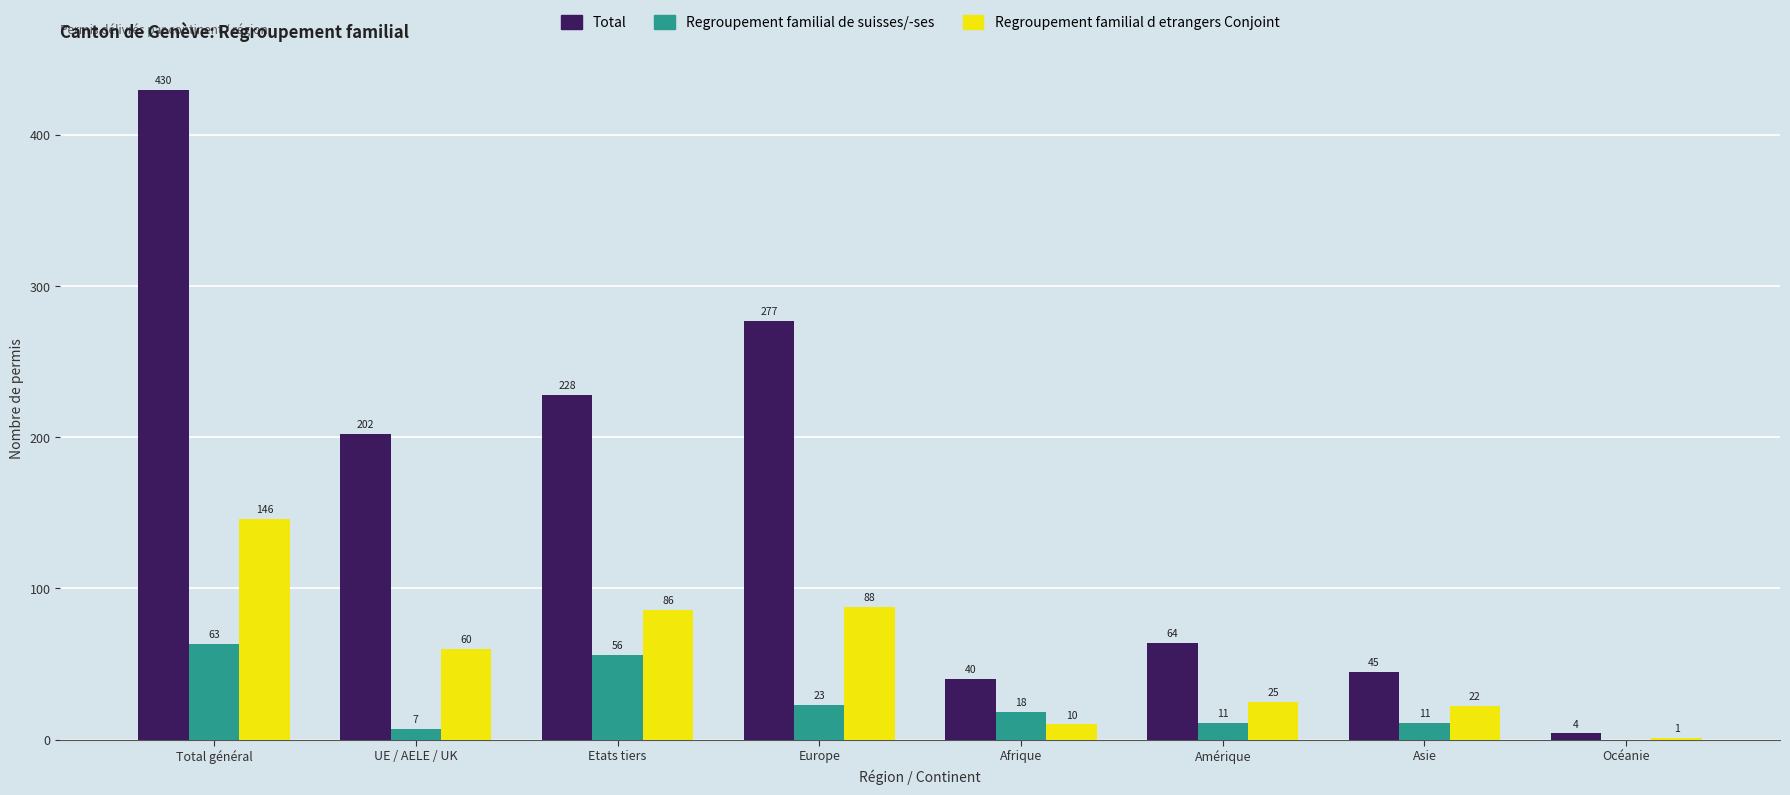

How many series are shown in this chart?

3